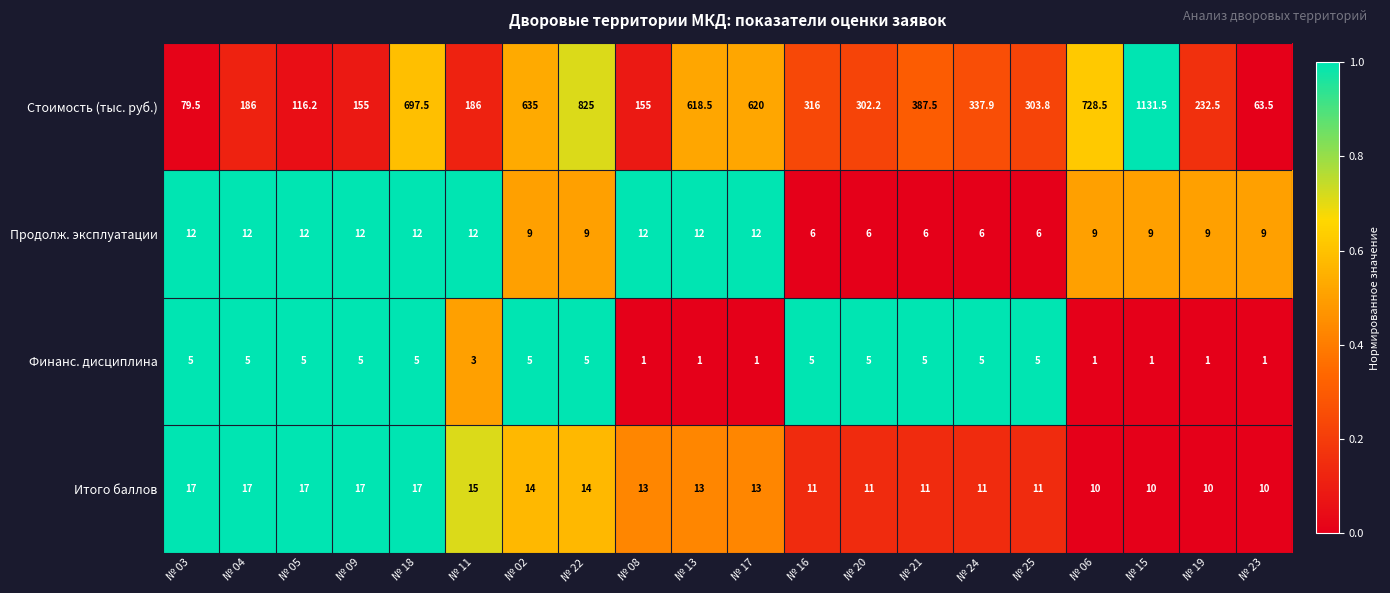

At № 17, list the series in order from smallest to largest.

Финанс. дисциплина, Продолж. эксплуатации, Итого баллов, Стоимость (тыс. руб.)